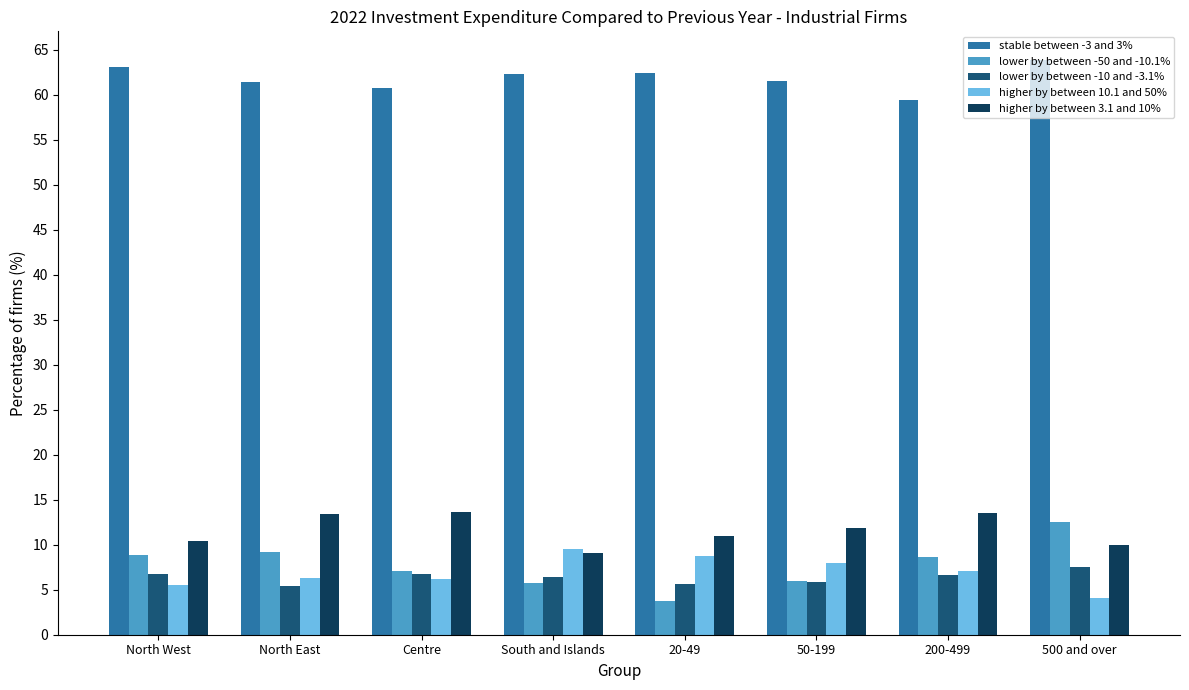

Where does the stable between -3 and 3% series first go above 62?

North West